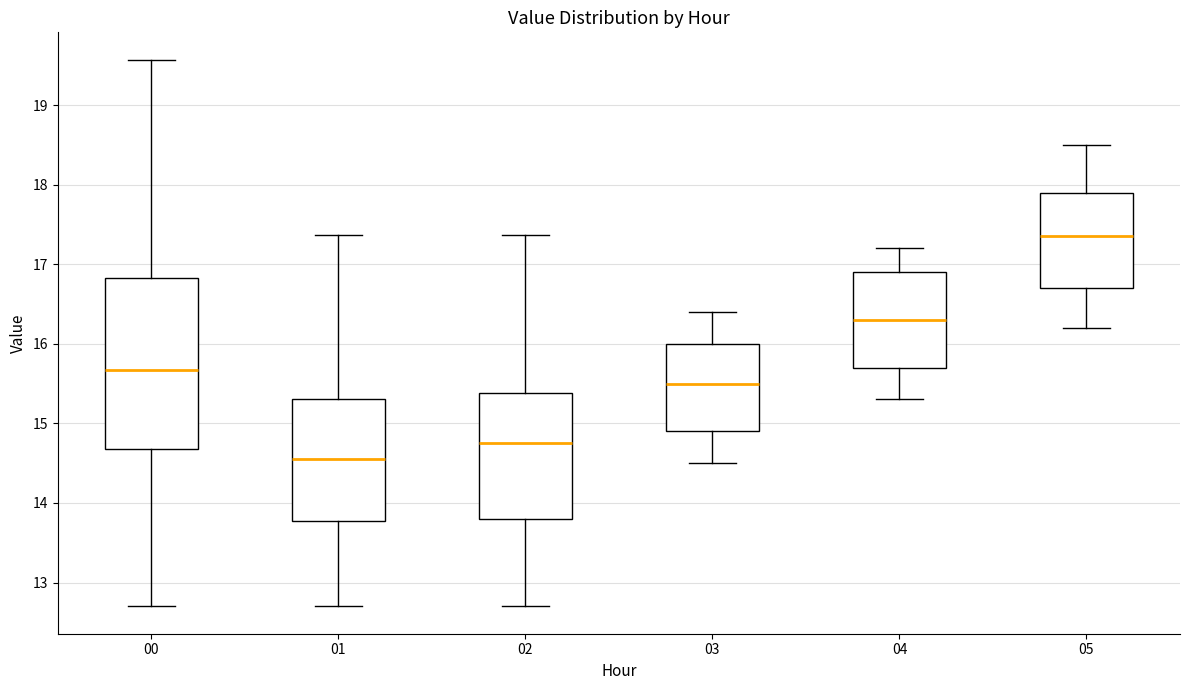

Reading left to right, read every box against the y-axis: the position of its median line, the range the box covers, and the ends of its whiskers. The values are not printed on the chart, so give them approximately, as read against the axis.

00: median 15.7, box 14.7 to 16.8, whiskers 12.7 to 19.6
01: median 14.6, box 13.8 to 15.3, whiskers 12.7 to 17.4
02: median 14.8, box 13.8 to 15.4, whiskers 12.7 to 17.4
03: median 15.5, box 14.9 to 16.0, whiskers 14.5 to 16.4
04: median 16.3, box 15.7 to 16.9, whiskers 15.3 to 17.2
05: median 17.4, box 16.7 to 17.9, whiskers 16.2 to 18.5